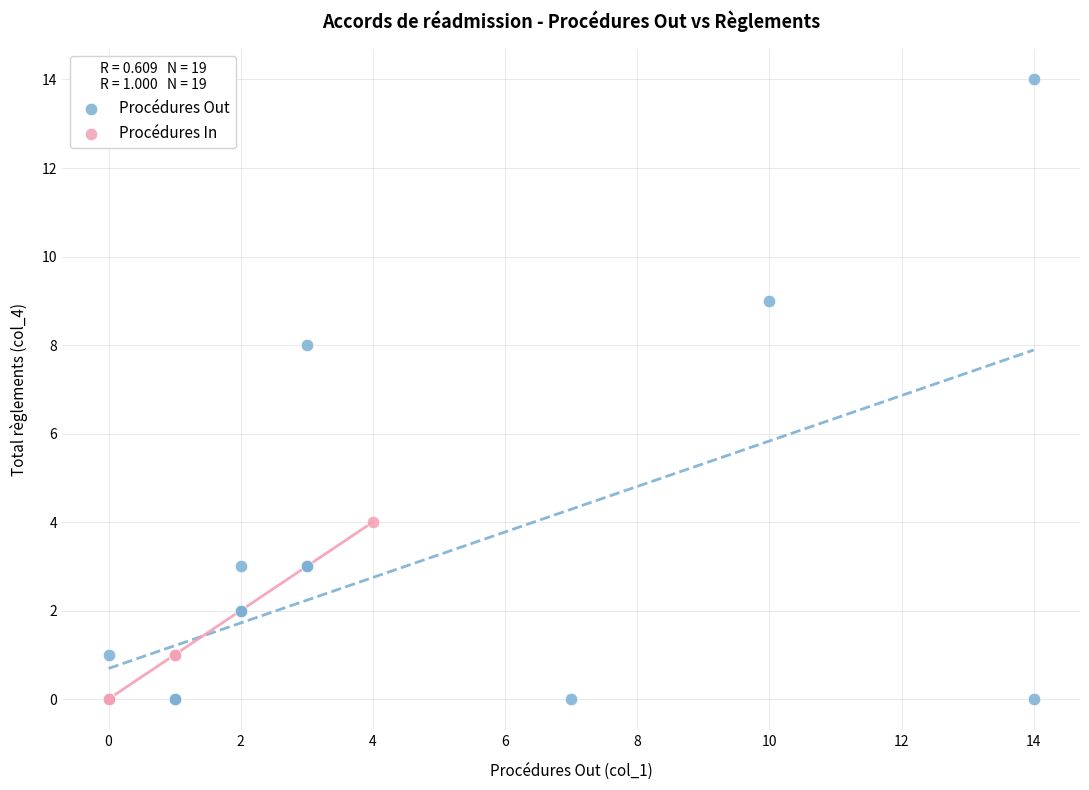

Which series reaches the maximum Y coordinate?

Procédures Out